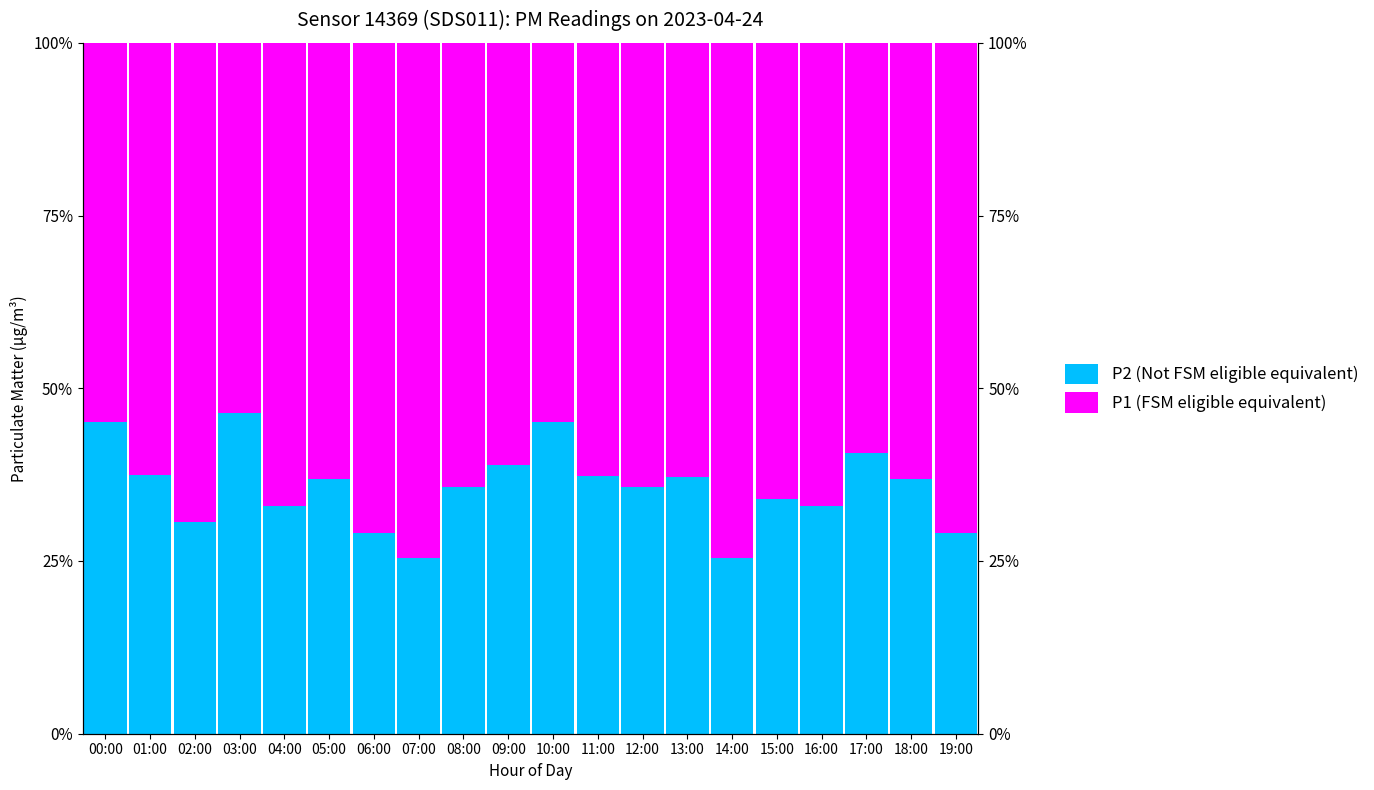

Which series has the largest total across all categories?

P1 (FSM eligible equivalent)